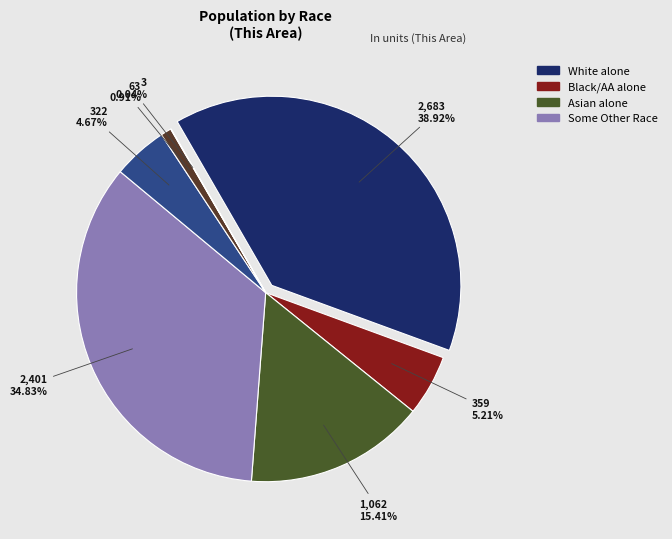

What percentage is the Black or African American alone slice, to the nearest percent?

5%